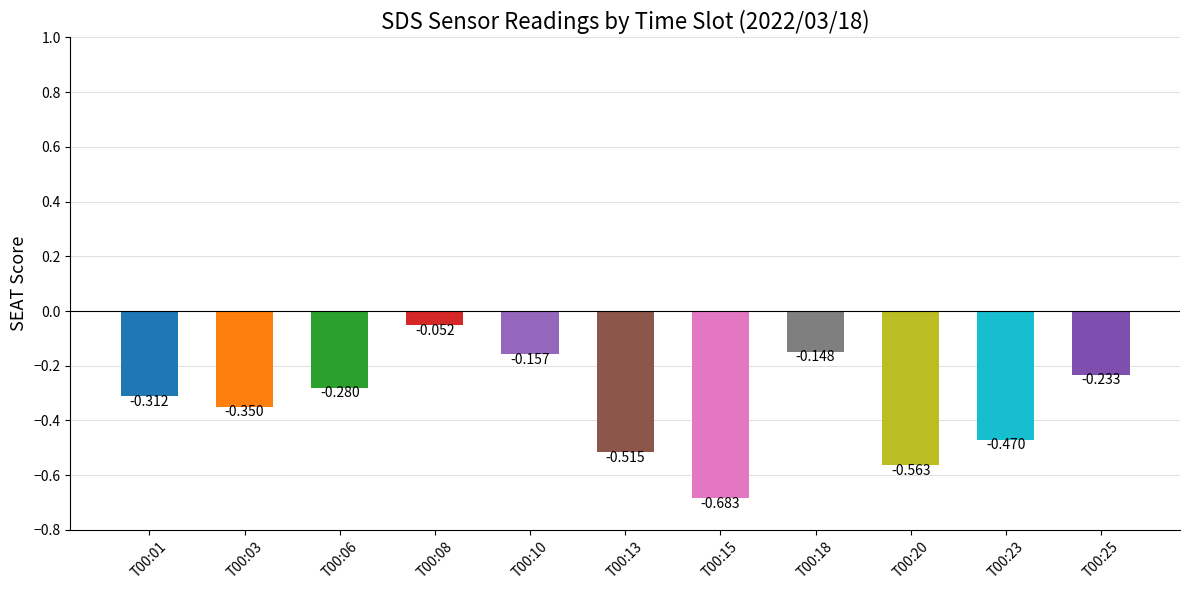

The value at T00:20 is -0.6. True or false?

True